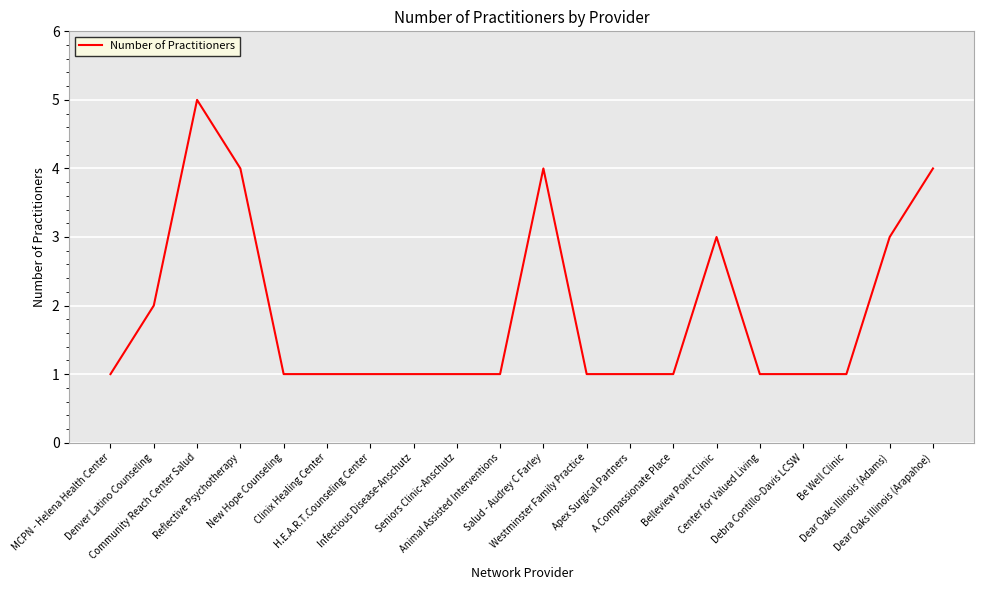

Is this an area chart (filled region under the line)?

No